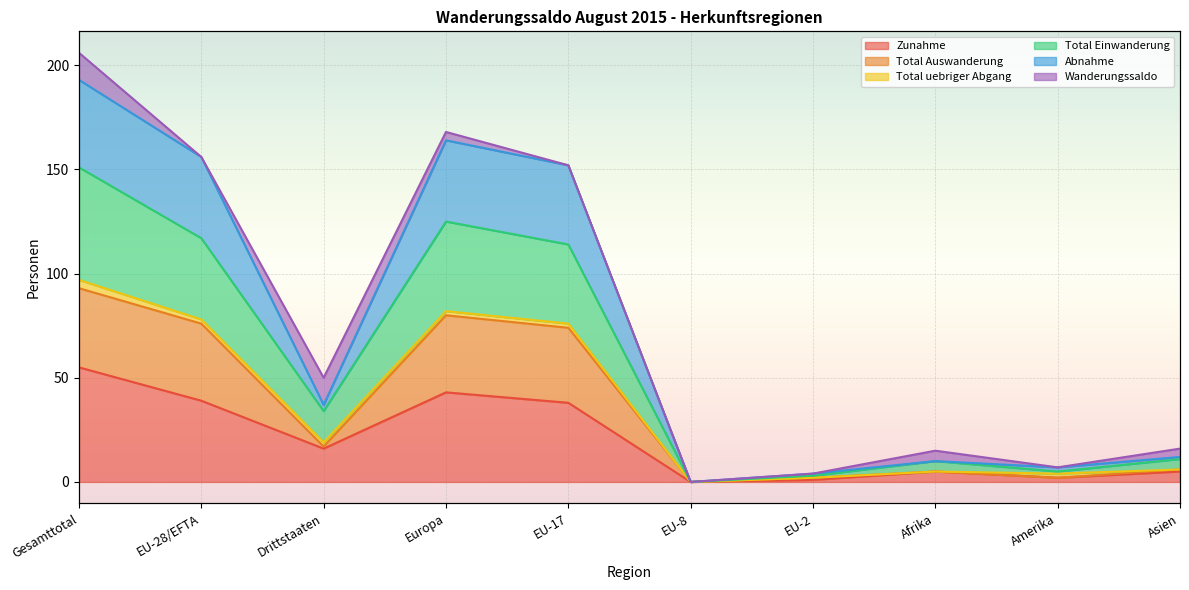

True or false: Total Auswanderung has a value of 104 at EU-28/EFTA.

False